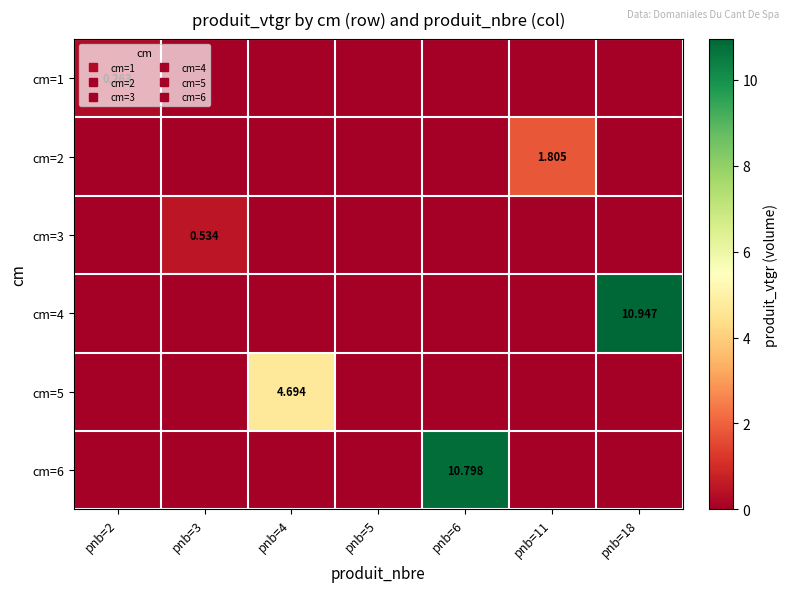

How many data points in cm=6 are above 0?

1